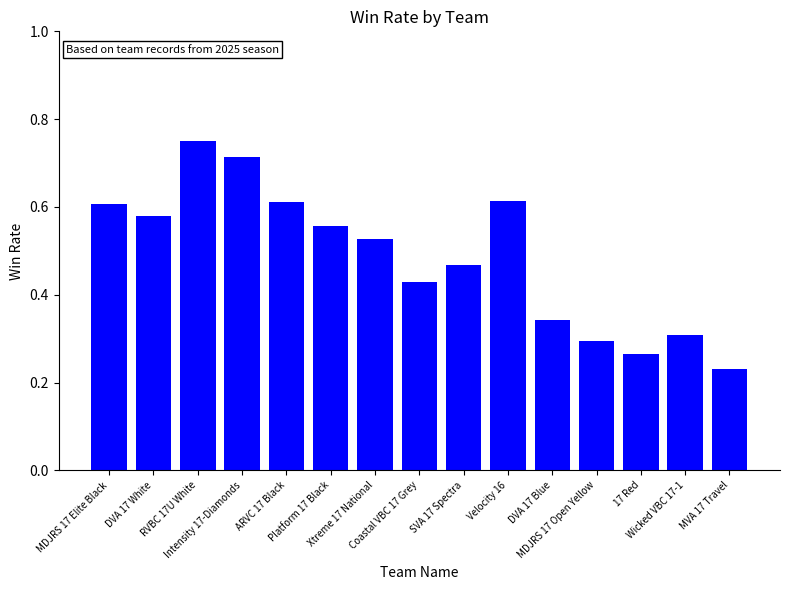

What is the sum of all values?

7.3